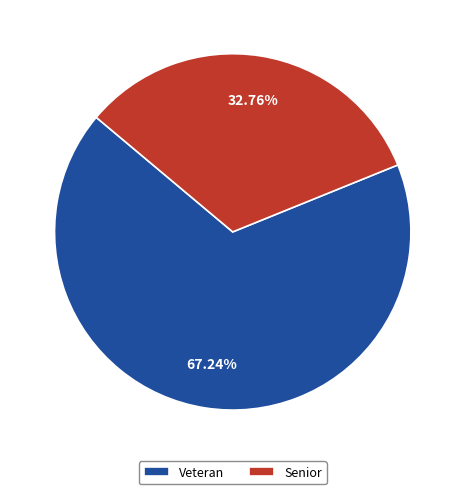

Rank the categories by value from highest to lowest.

Veteran, Senior